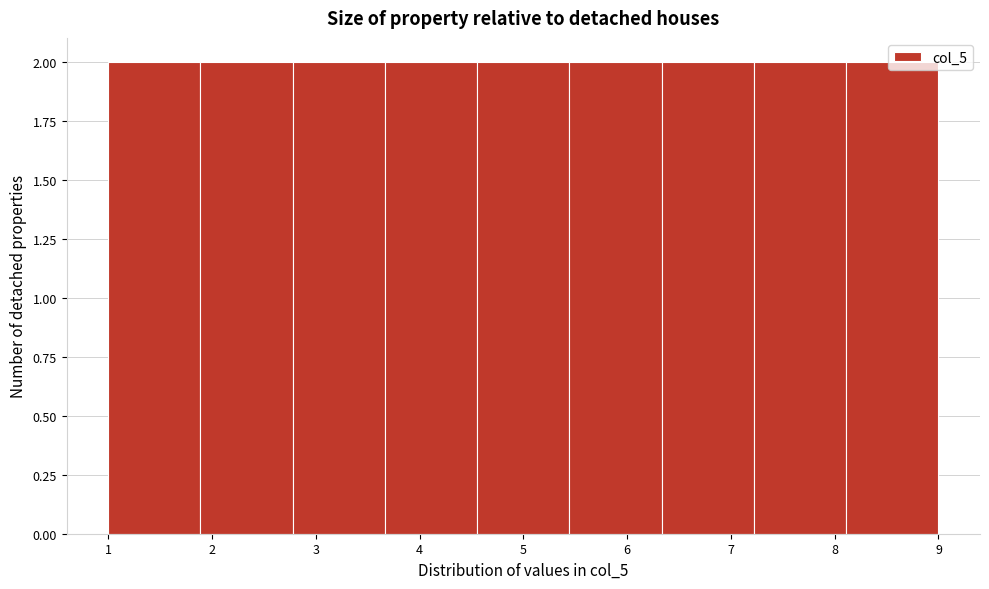

Reading left to right, list every bar in this chart as the range it spans on the x-axis followed by its height. Neither the bar edges nor the heights are printed on the chart, so give them approximately, as read against the axes.

1.0 to 1.9: 2
1.9 to 2.8: 2
2.8 to 3.7: 2
3.7 to 4.6: 2
4.6 to 5.4: 2
5.4 to 6.3: 2
6.3 to 7.2: 2
7.2 to 8.1: 2
8.1 to 9.0: 2